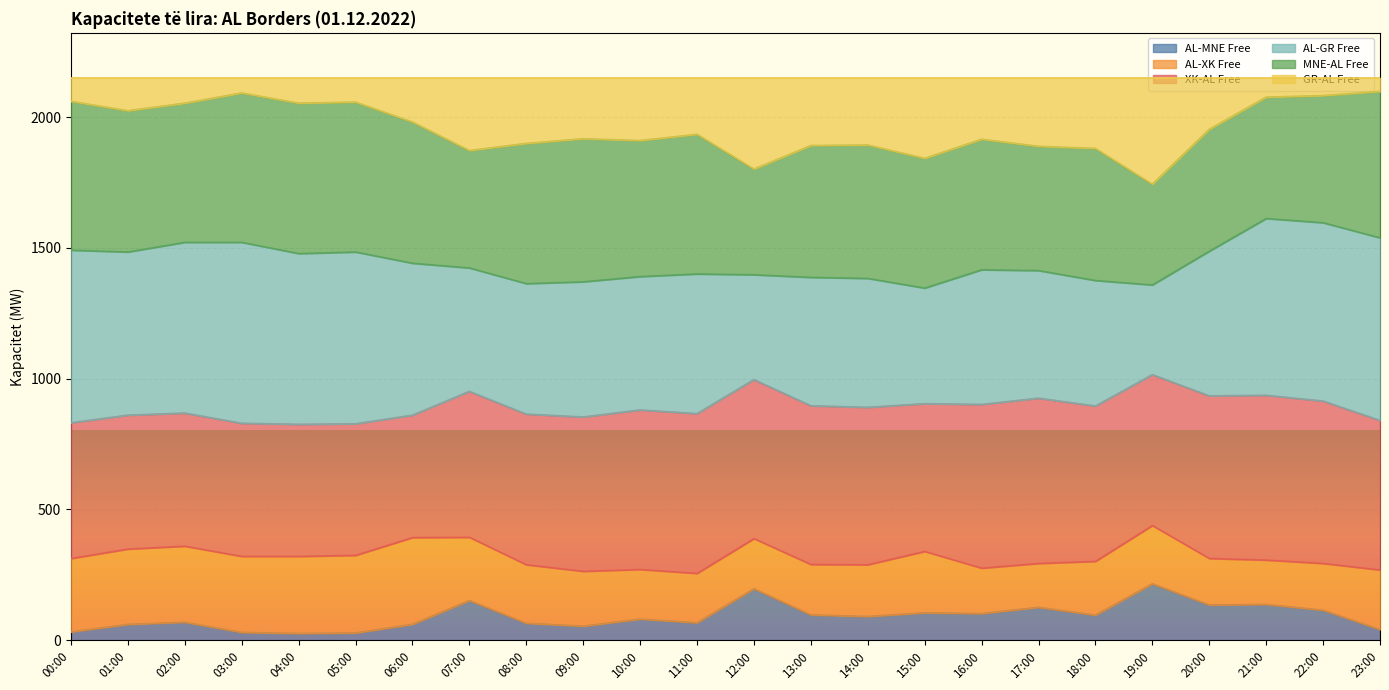

The value of AL-MNE Free at 06:00 is 60. True or false?

True